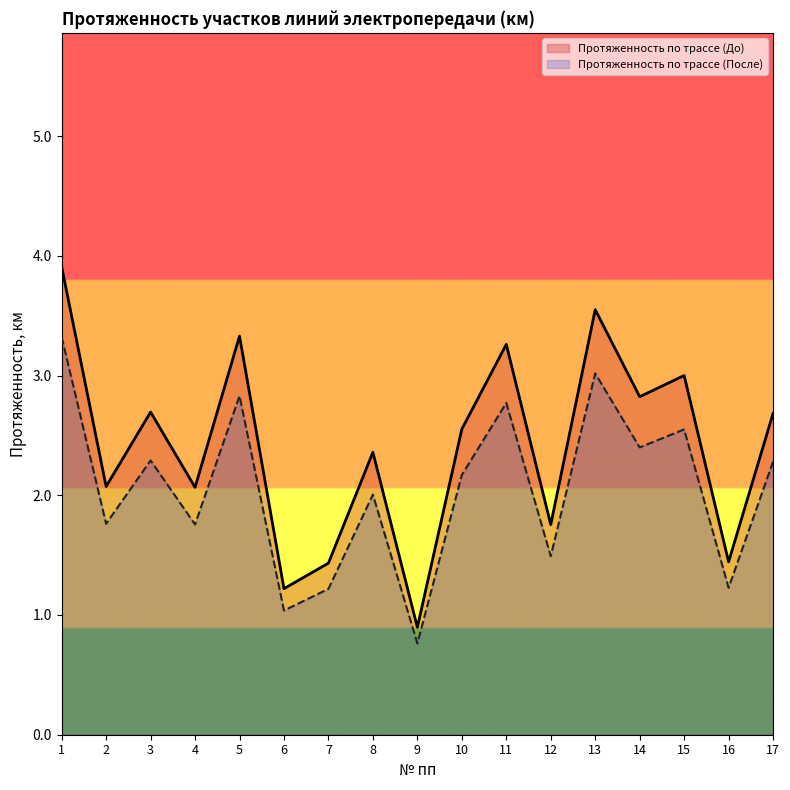

True or false: Протяженность по трассе (До) and Протяженность по трассе (После) cross at least once.

False